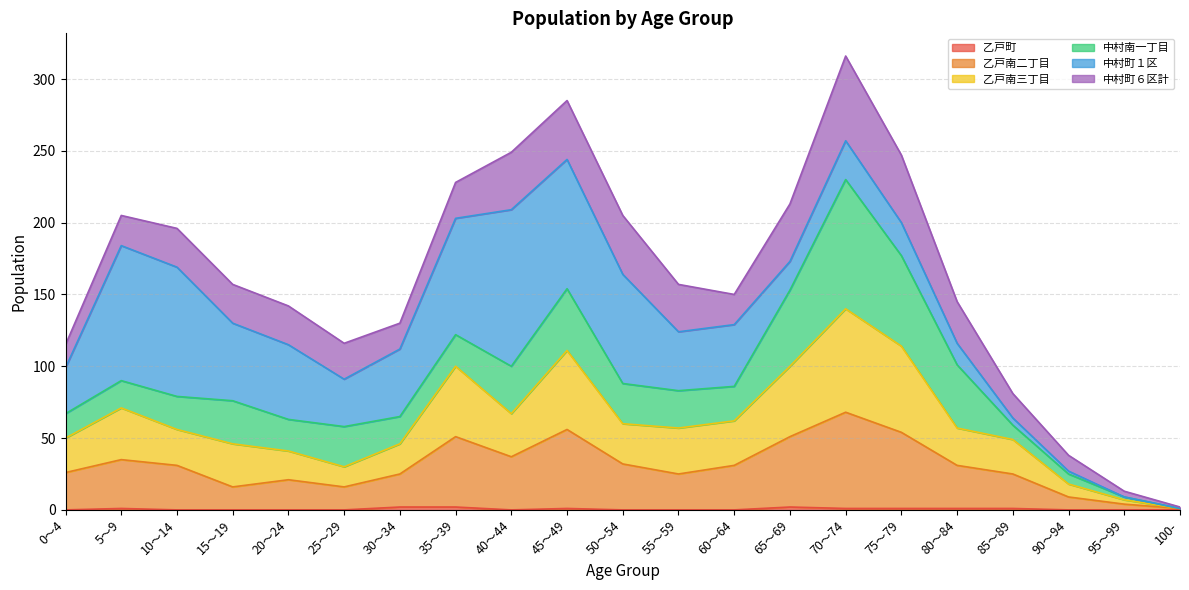

Is it true that 乙戸町 equals 0 at 25～29?

True